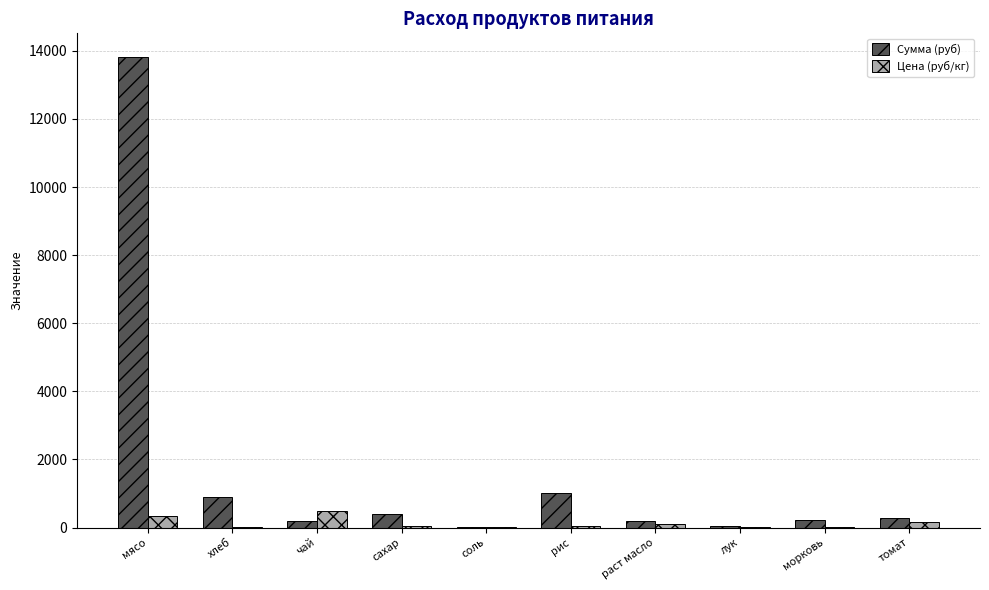

Which series has the largest total across all categories?

Сумма (руб)